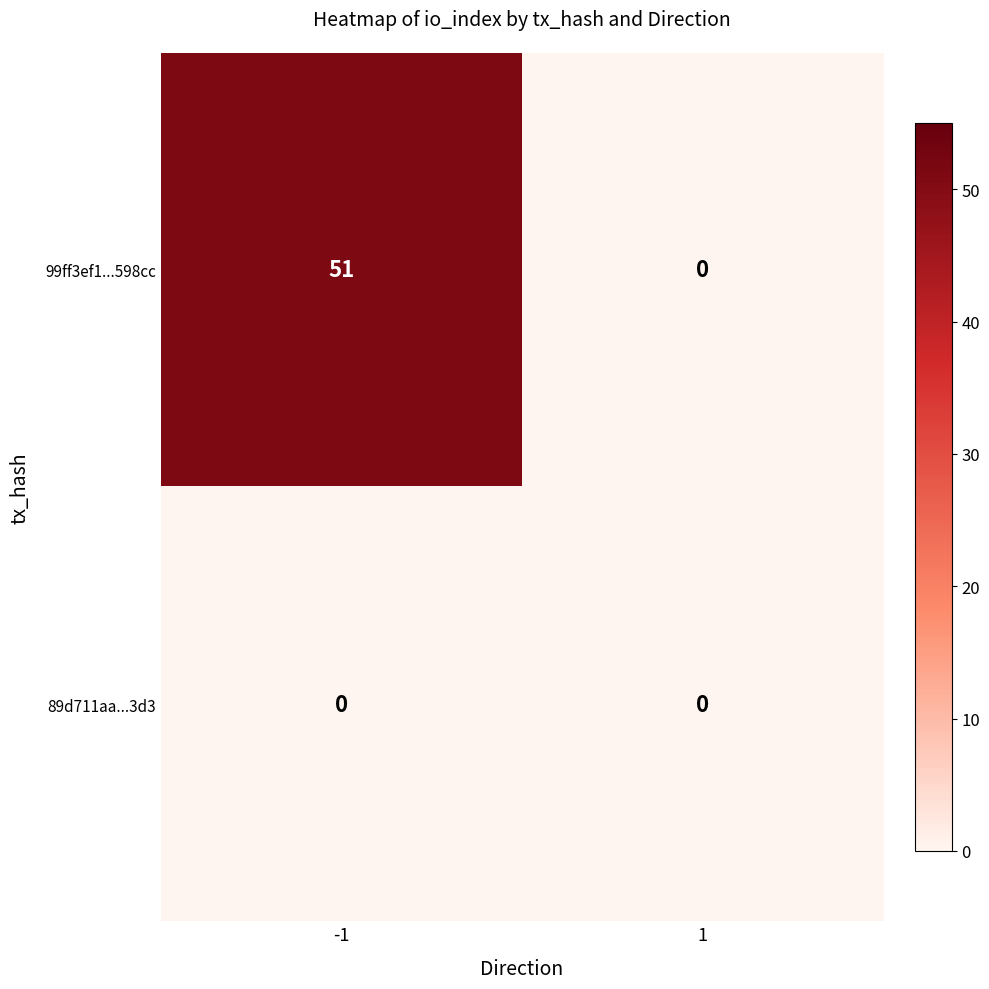

At which category is the sum across all series the highest?

-1